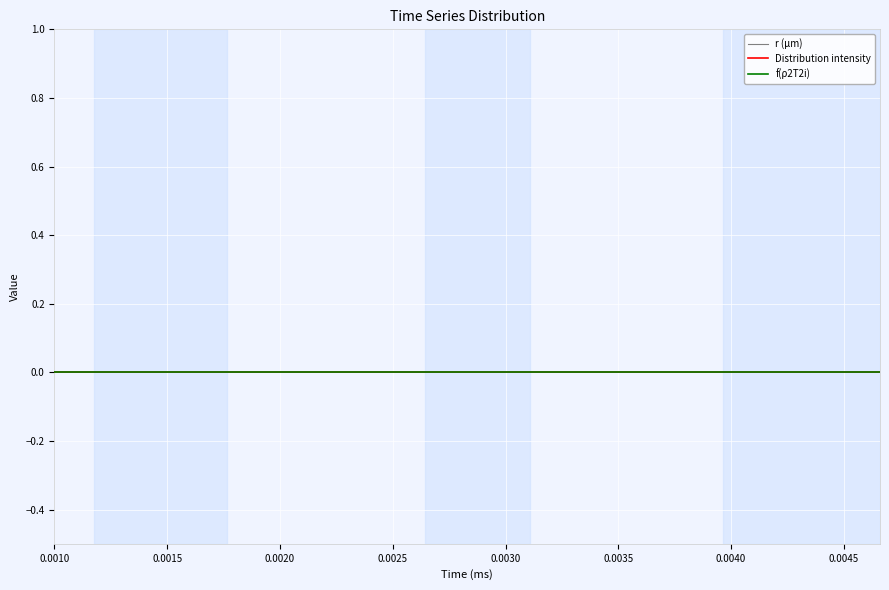

Which series has the largest range (max minus min)?

r (μm)